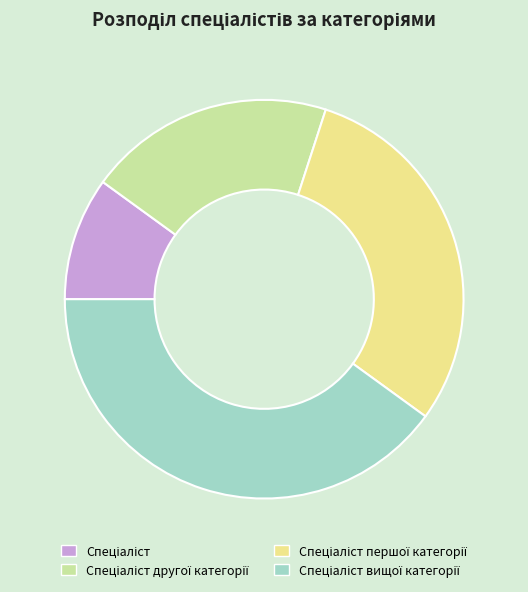

Is there a majority slice in this chart?

No